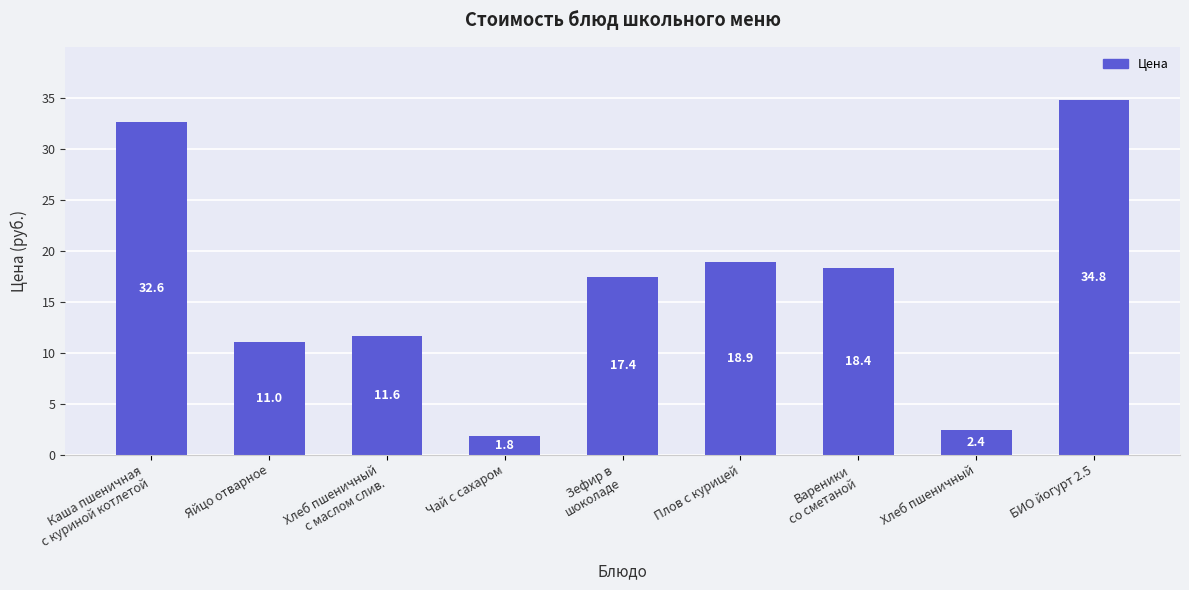

What is the sum of all values?

148.8